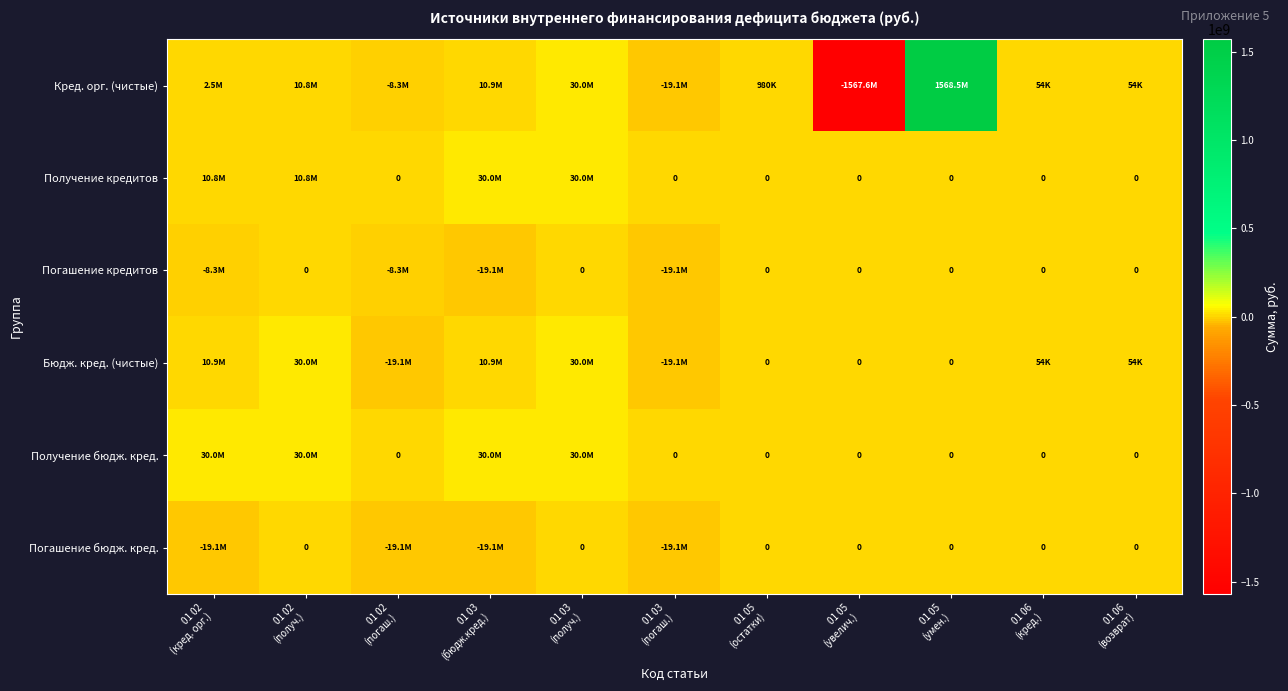

What is the average value of the Погашение бюдж. кред. series?

-6928900